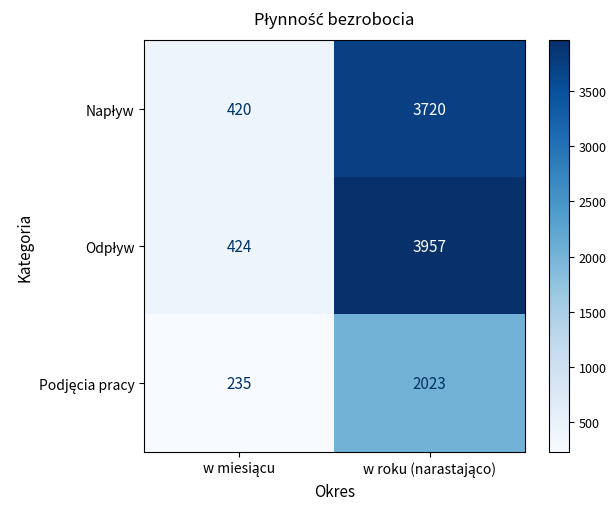

What is the maximum value shown in the chart?

3957